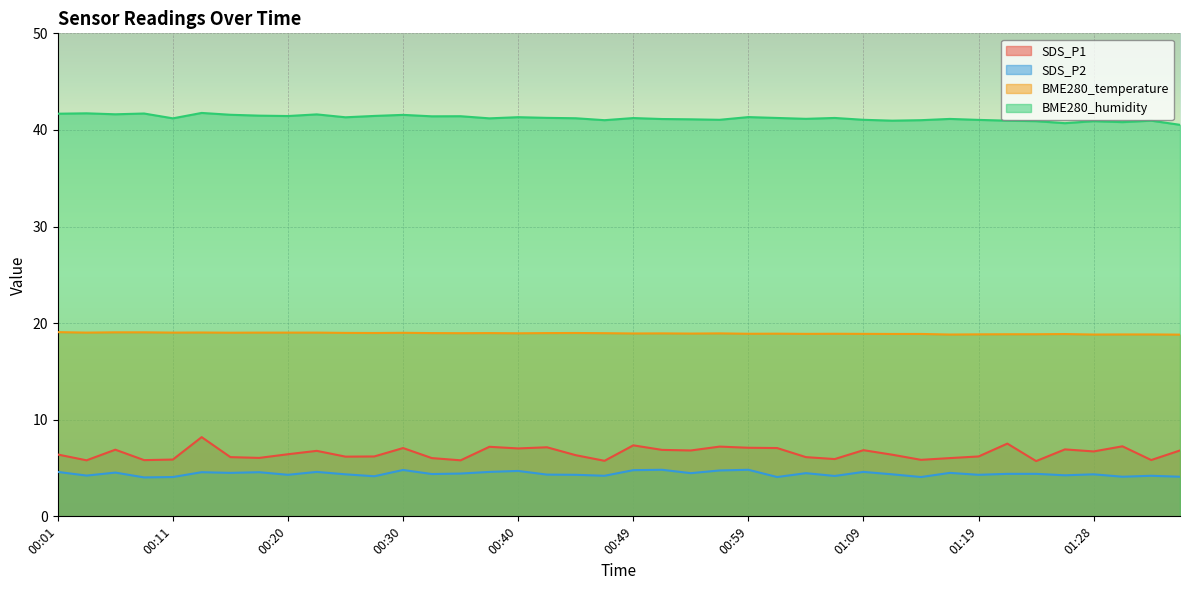

Reading right to left, extract all data points from this chart.

SDS_P1: 6.8	5.8	7.2	6.7	6.9	5.7	7.5	6.2	6.0	5.8	6.4	6.8	5.9	6.1	7.1	7.1	7.2	6.8	6.9	7.3	5.8	6.3	7.2	7.0	7.2	5.8	6.0	7.1	6.2	6.2	6.8	6.4	6.0	6.1	8.2	5.9	5.8	6.9	5.8	6.4
SDS_P2: 4.1	4.2	4.1	4.3	4.2	4.4	4.4	4.3	4.5	4.1	4.3	4.6	4.2	4.5	4.1	4.8	4.8	4.5	4.8	4.8	4.2	4.3	4.3	4.7	4.6	4.4	4.4	4.8	4.2	4.3	4.6	4.3	4.6	4.5	4.6	4.1	4.0	4.5	4.2	4.6
BME280_temperature: 18.8	18.8	18.8	18.8	18.9	18.9	18.9	18.8	18.8	18.9	18.9	18.9	18.9	18.9	18.9	18.9	18.9	18.9	18.9	18.9	19.0	19.0	19.0	18.9	19.0	19.0	19.0	19.0	19.0	19.0	19.0	19.0	19.0	19.0	19.0	19.0	19.1	19.1	19.0	19.1
BME280_humidity: 40.5	41.0	40.8	40.9	40.7	40.9	41.0	41.0	41.1	41.0	41.0	41.0	41.2	41.1	41.2	41.3	41.0	41.1	41.1	41.2	41.0	41.2	41.2	41.3	41.2	41.4	41.4	41.6	41.5	41.3	41.6	41.4	41.5	41.6	41.8	41.2	41.7	41.6	41.7	41.7